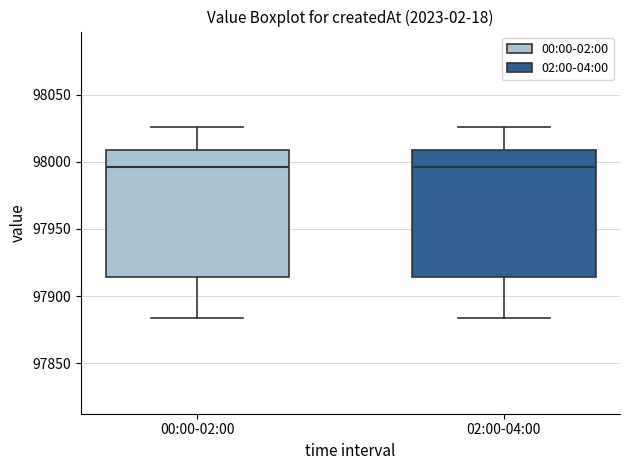

Where is the lower edge of the box for 02:00-04:00 on the y-axis? The values are not printed on the chart, so give them approximately, as read against the axis.

97915